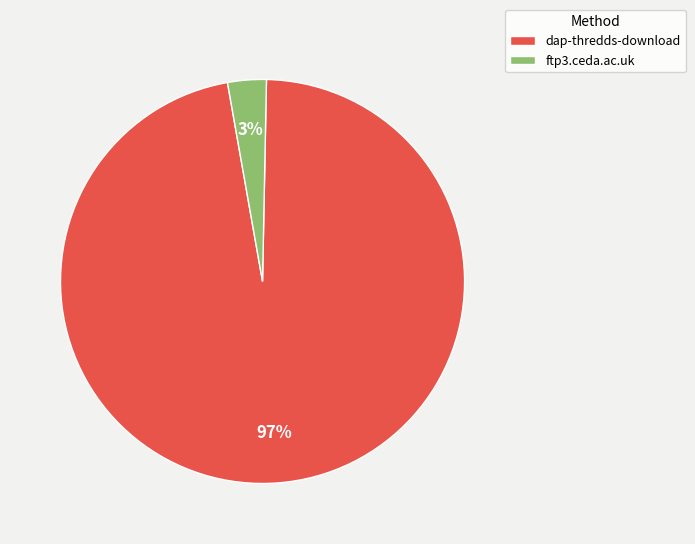

True or false: dap-thredds-download accounts for 84% of the total.

False